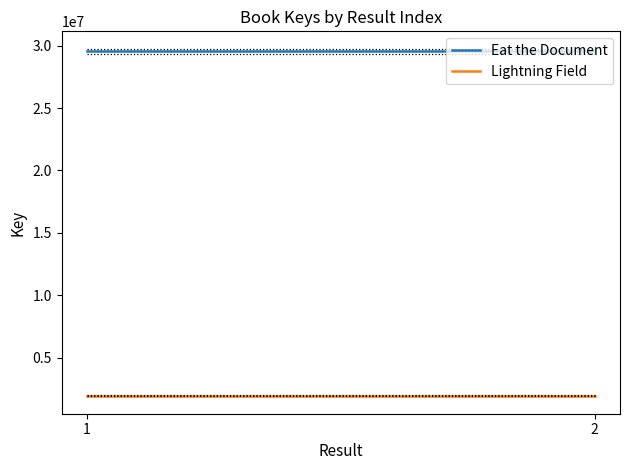

At which label does Lightning Field reach its peak?

1